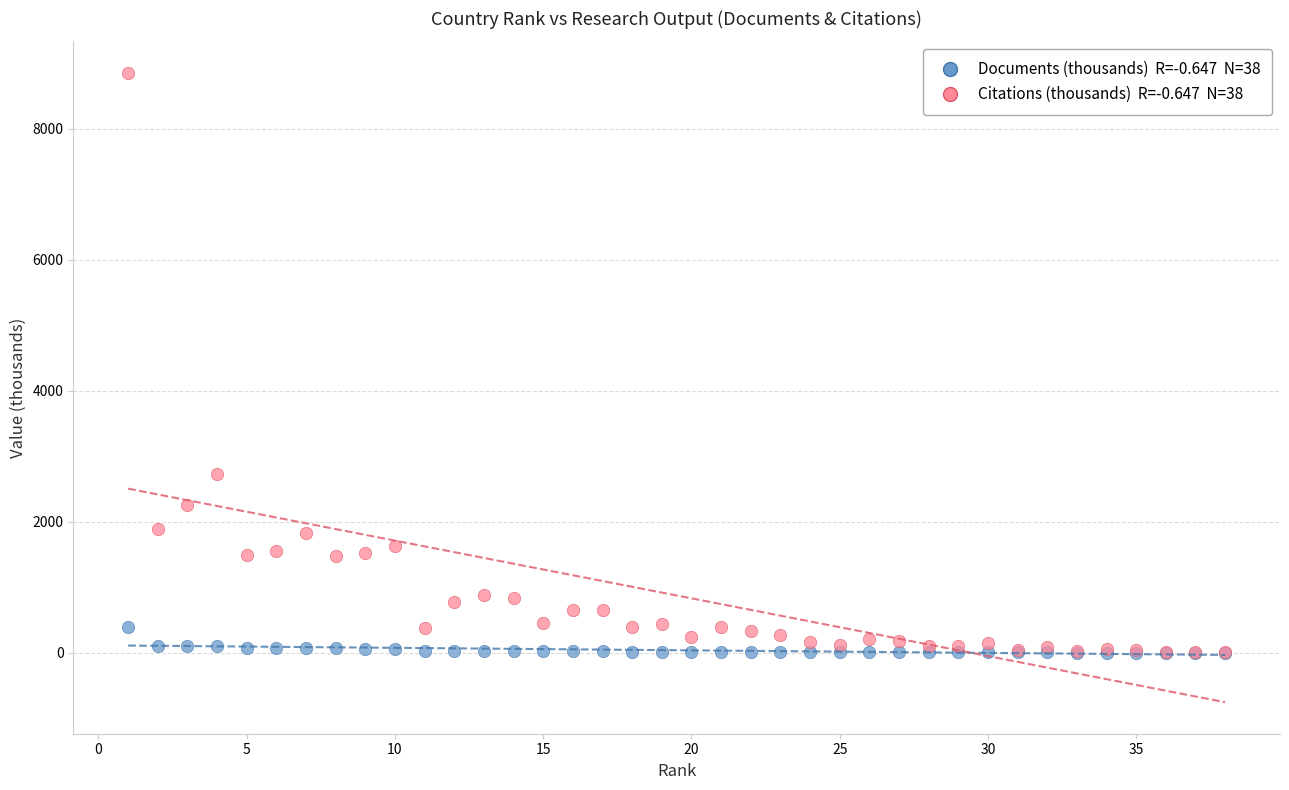

Across all series, what Y value is closest to 4429?

2732.5